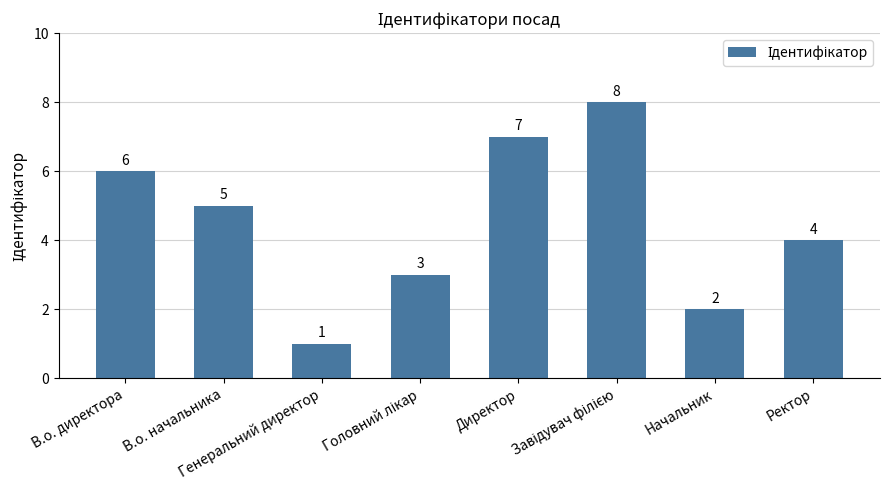

What is the maximum value shown in the chart?

8